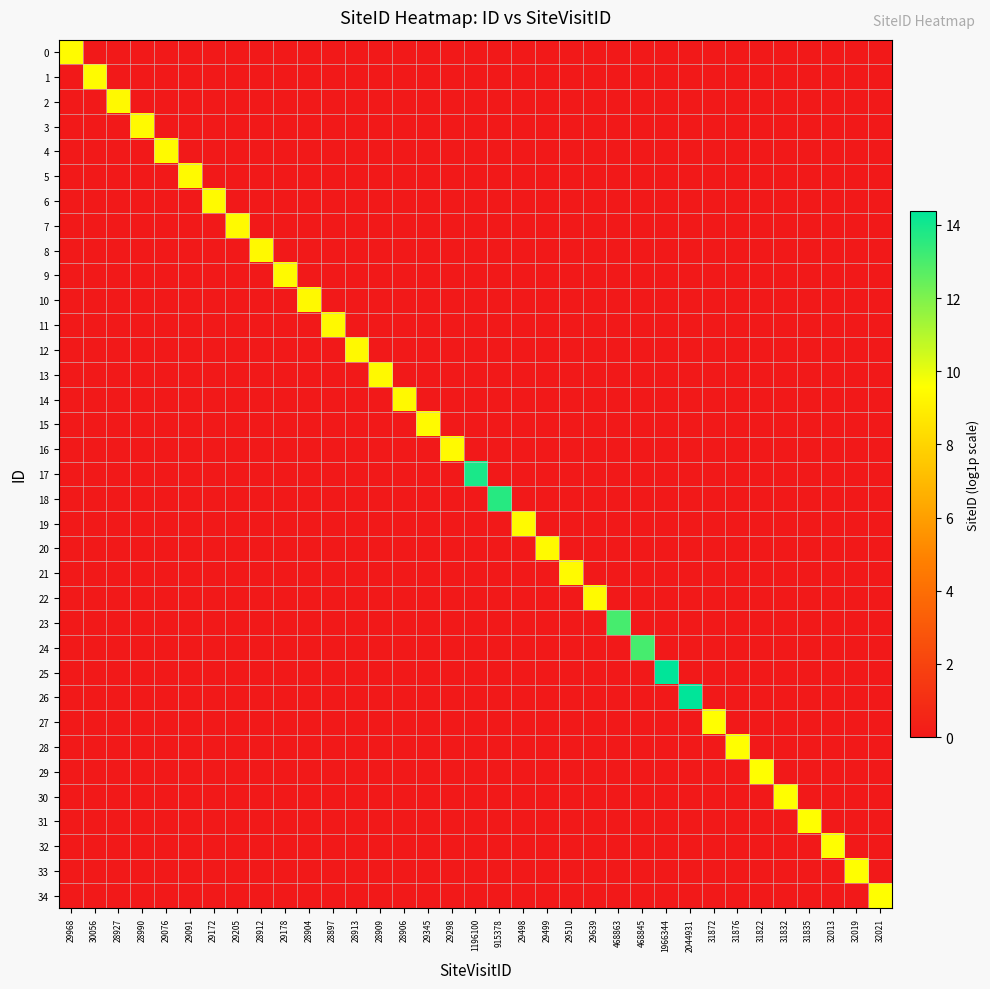

Which series has the largest total across all categories?

26